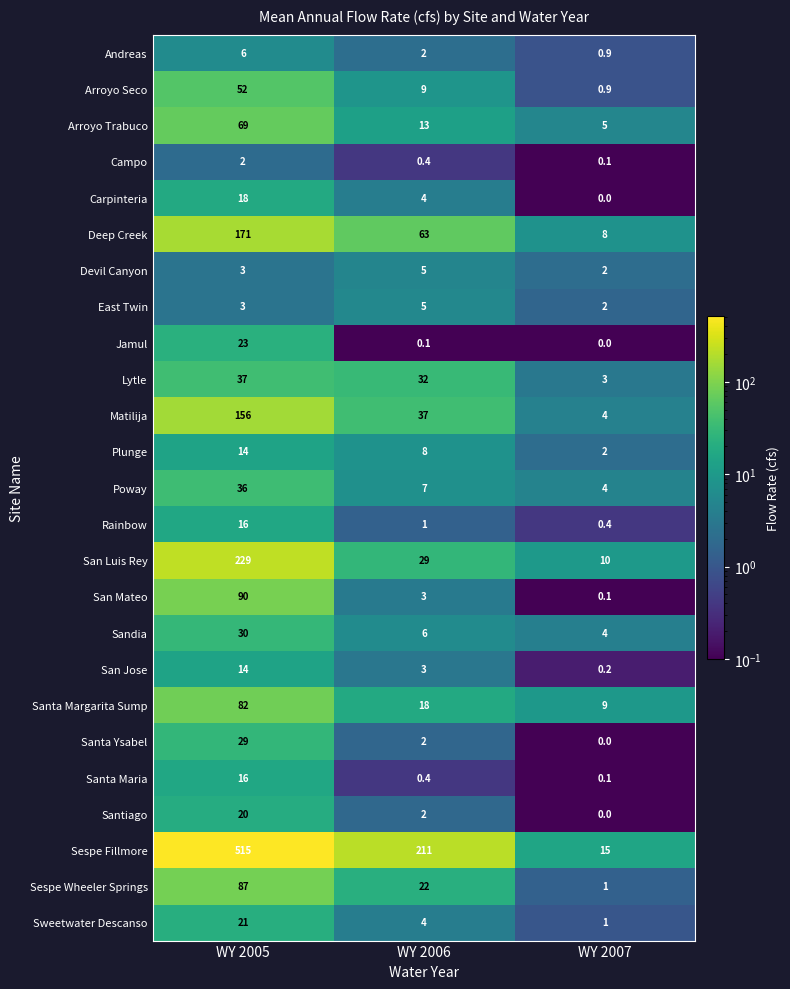

List the labels in order of Deep Creek value, smallest first.

WY 2007, WY 2006, WY 2005